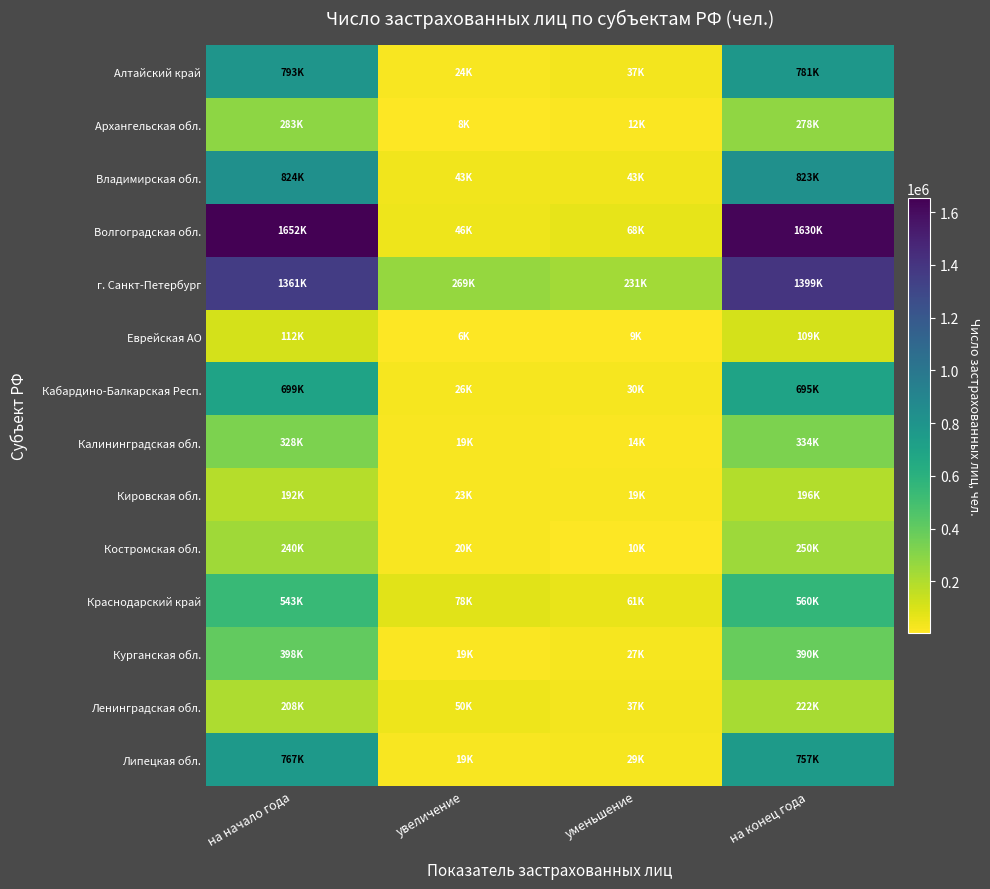

Reading left to right, extract all data points from this chart.

Алтайский край: на начало года=793235	увеличение=24285	уменьшение=36782	на конец года=780738
Архангельская обл.: на начало года=282839	увеличение=8045	уменьшение=12434	на конец года=278450
Владимирская обл.: на начало года=823683	увеличение=42789	уменьшение=42988	на конец года=823484
Волгоградская обл.: на начало года=1651925	увеличение=45760	уменьшение=67982	на конец года=1629703
г. Санкт-Петербург: на начало года=1360930	увеличение=269199	уменьшение=231112	на конец года=1399017
Еврейская АО: на начало года=111582	увеличение=5980	уменьшение=8557	на конец года=109005
Кабардино-Балкарская Респ.: на начало года=698982	увеличение=25853	уменьшение=29651	на конец года=695184
Калининградская обл.: на начало года=328290	увеличение=19097	уменьшение=13510	на конец года=333877
Кировская обл.: на начало года=192050	увеличение=22962	уменьшение=19318	на конец года=195694
Костромская обл.: на начало года=239641	увеличение=20196	уменьшение=9783	на конец года=250054
Краснодарский край: на начало года=542897	увеличение=77732	уменьшение=61044	на конец года=559585
Курганская обл.: на начало года=398459	увеличение=18642	уменьшение=26891	на конец года=390210
Ленинградская обл.: на начало года=208342	увеличение=50415	уменьшение=36954	на конец года=221803
Липецкая обл.: на начало года=767034	увеличение=18853	уменьшение=29316	на конец года=756571